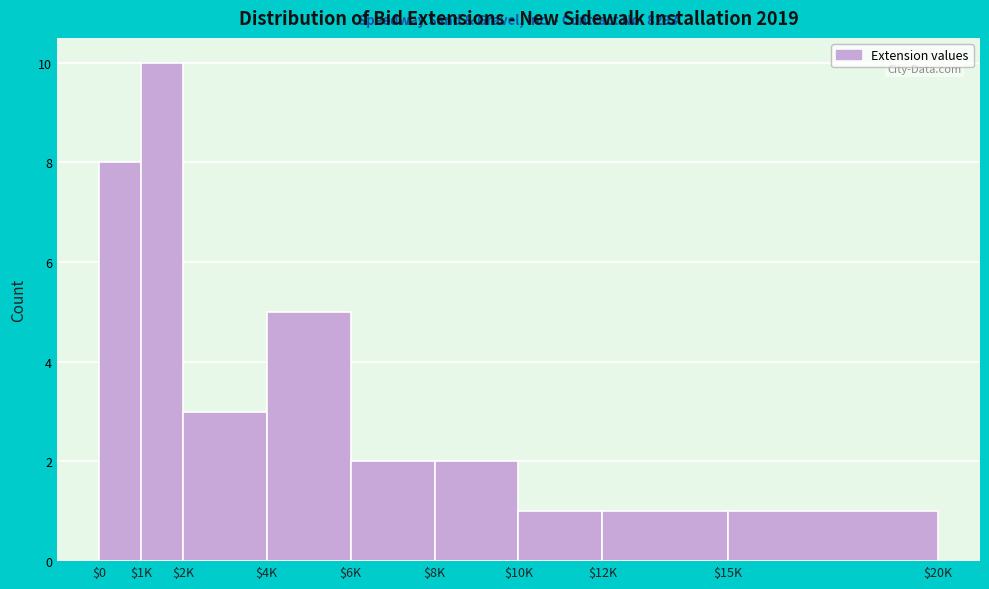

Reading left to right, extract all data points from this chart.

8	10	3	5	2	2	1	1	1